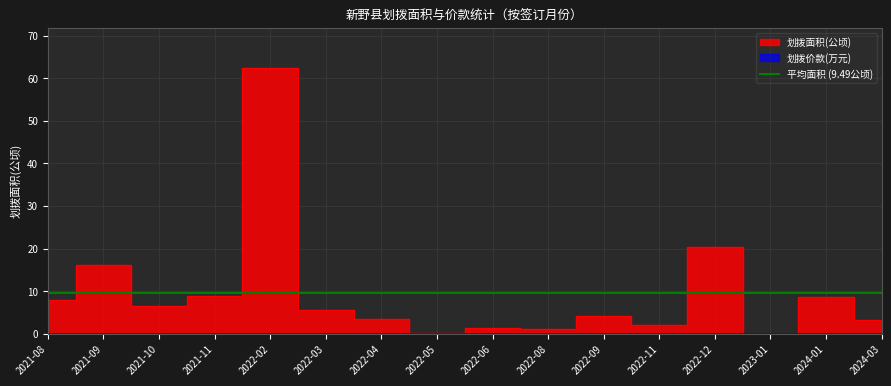

True or false: the data shows 9.5 at 2022-03.

False